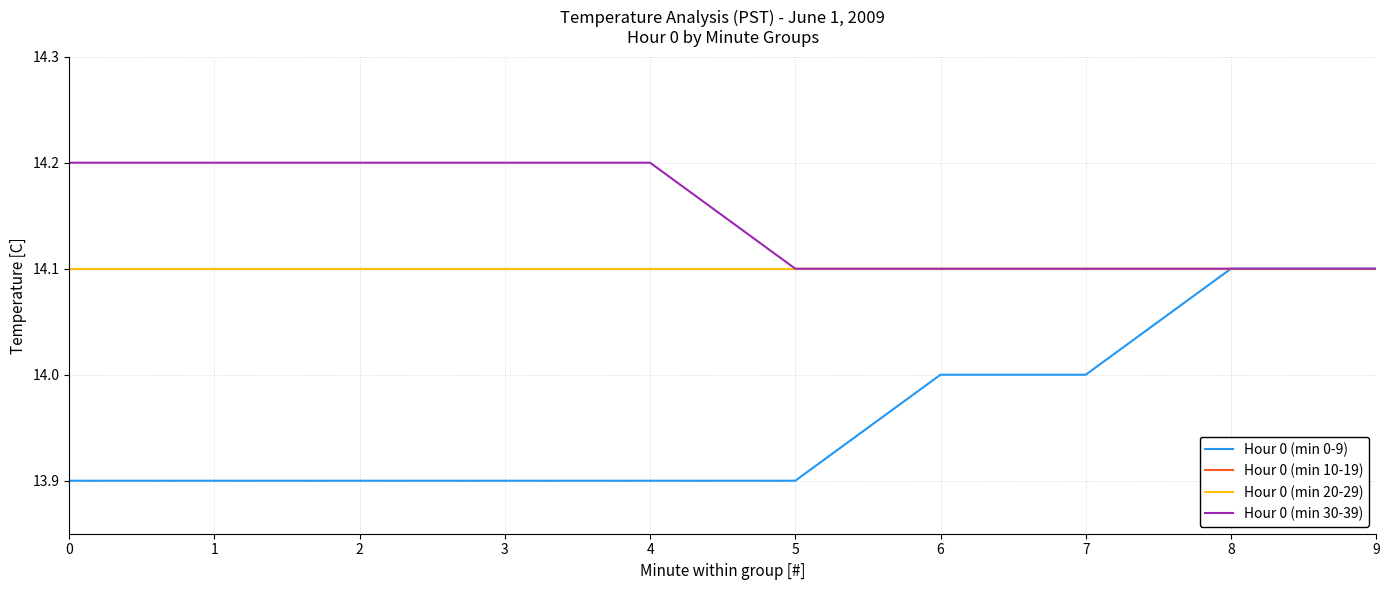

Does the chart have visible grid lines?

Yes